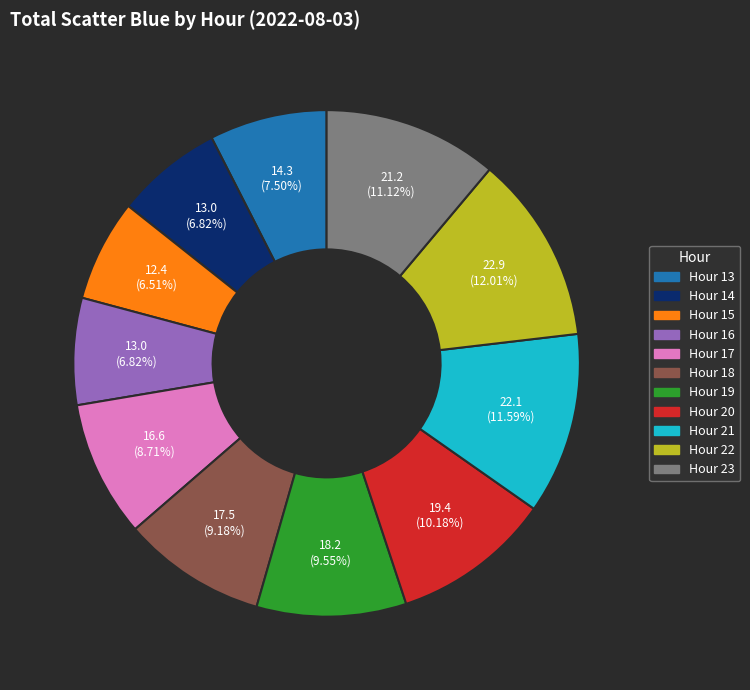

What percentage is the Hour 16 slice, to the nearest percent?

7%